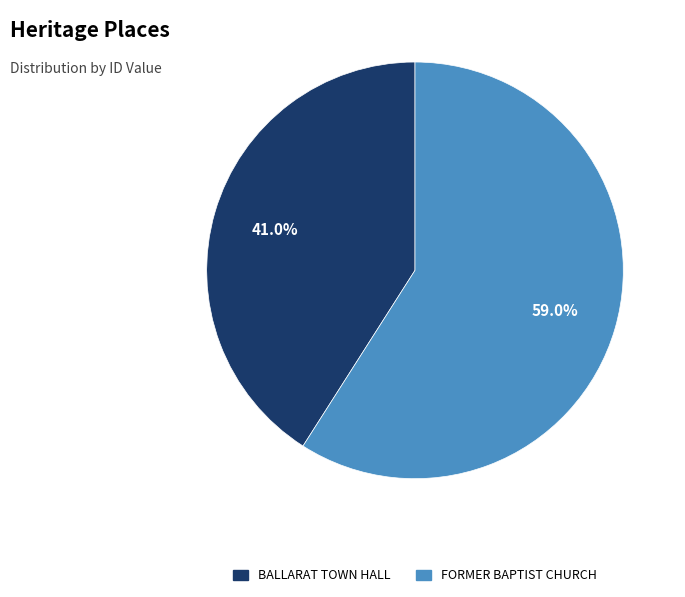

What is the ratio of the value at BALLARAT TOWN HALL to the value at FORMER BAPTIST CHURCH?

0.7